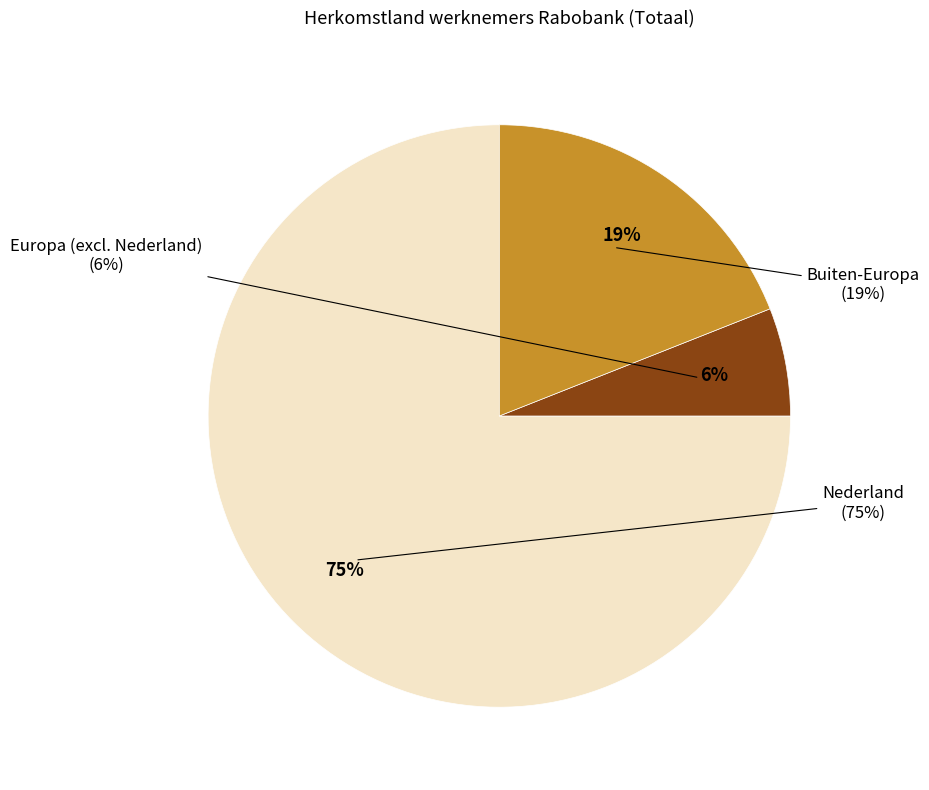

To the nearest percent, what portion does Nederland represent?

75%